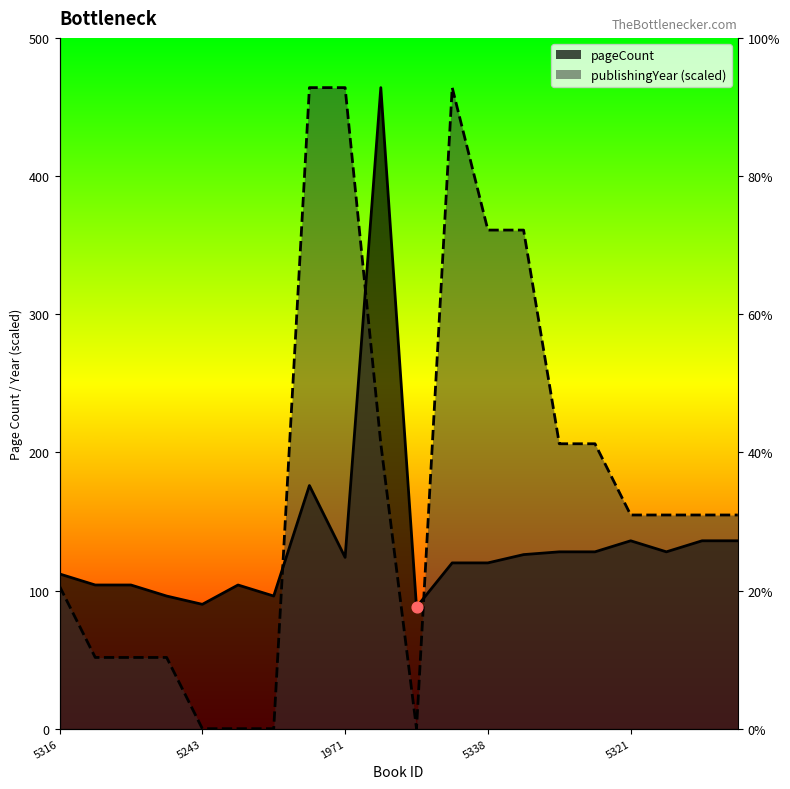

Which series reaches the minimum Y coordinate?

publishingYear